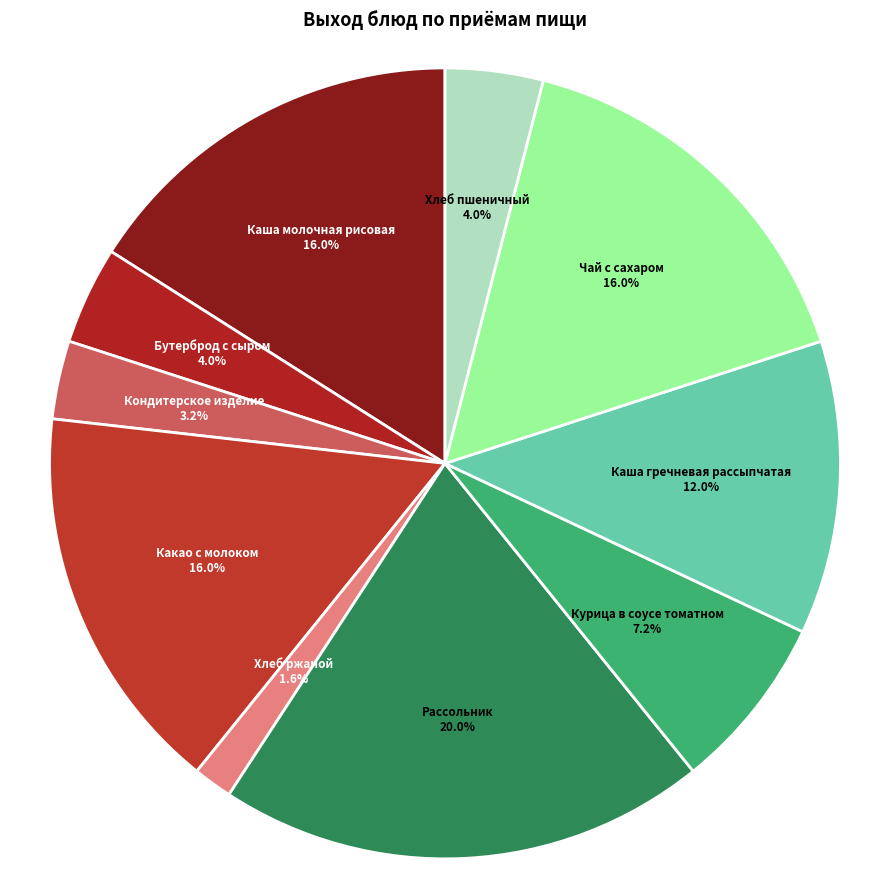

Is there a majority slice in this chart?

No